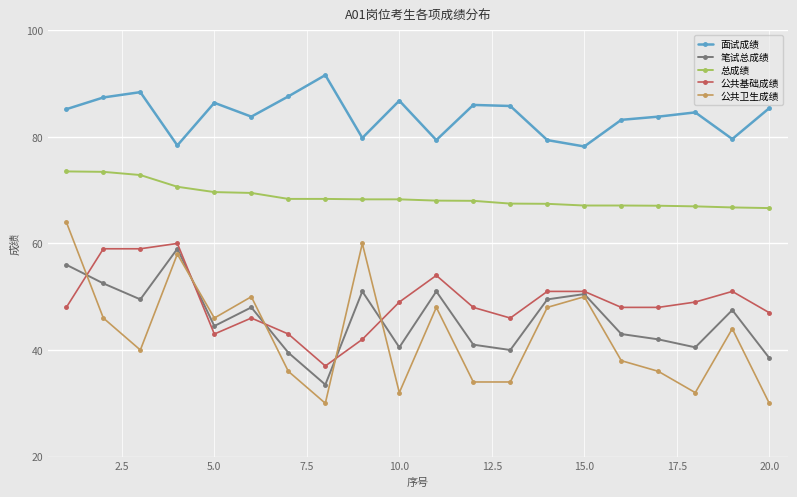

What is the sum of all 总成绩 values?

1375.5